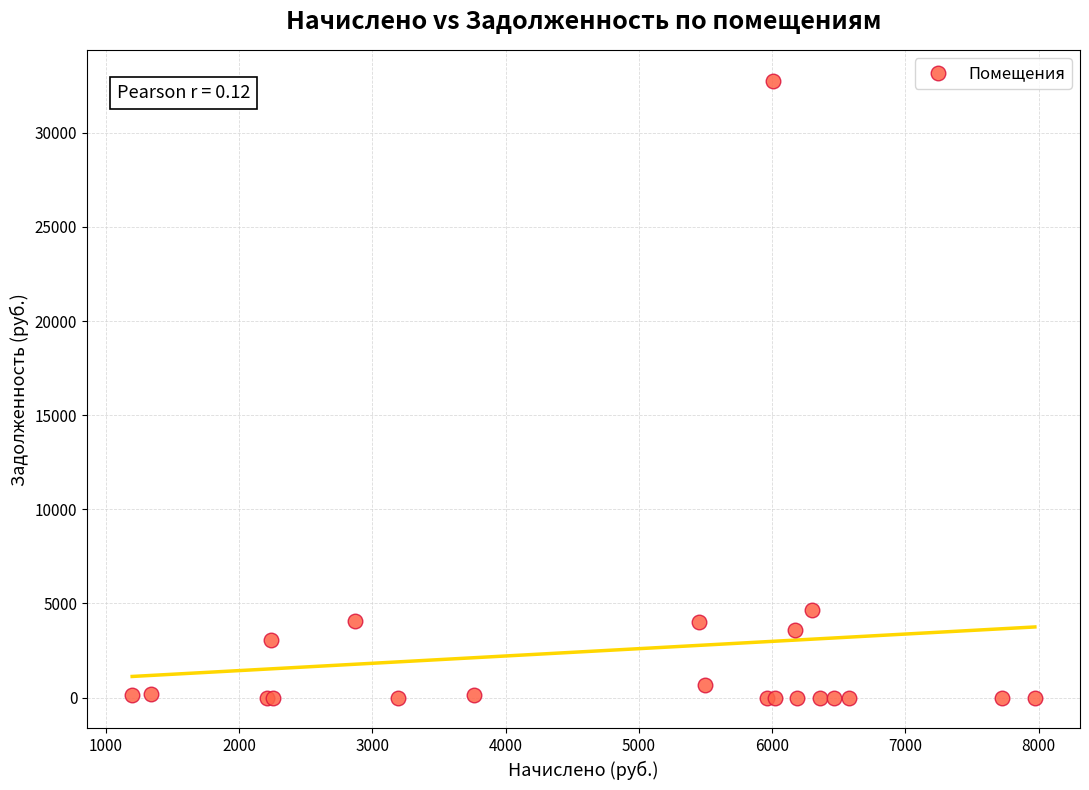

What Y value in the scatter plot is closest to 16382?

4668.4